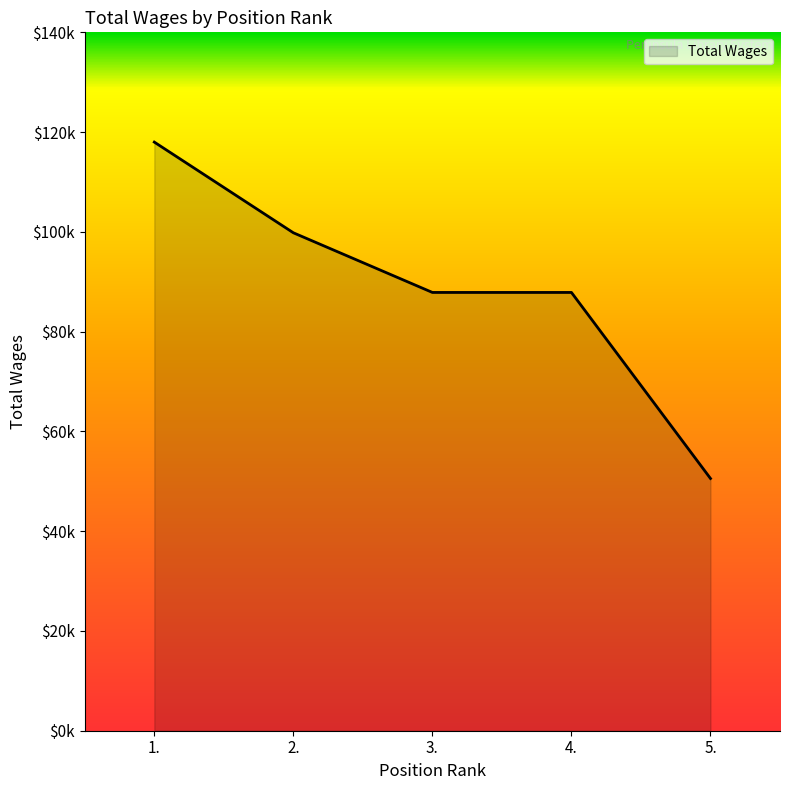

Is this an area chart (filled region under the line)?

Yes